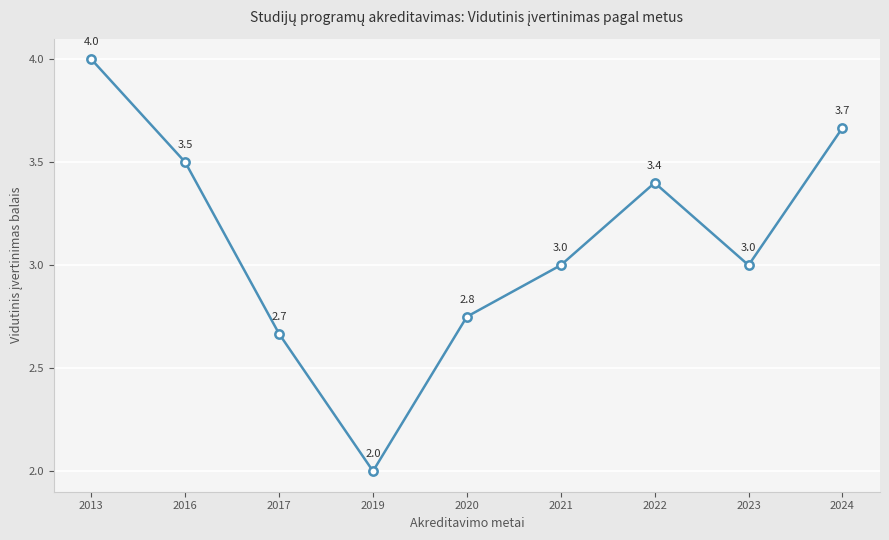

How many values are between 2 and 3?

5